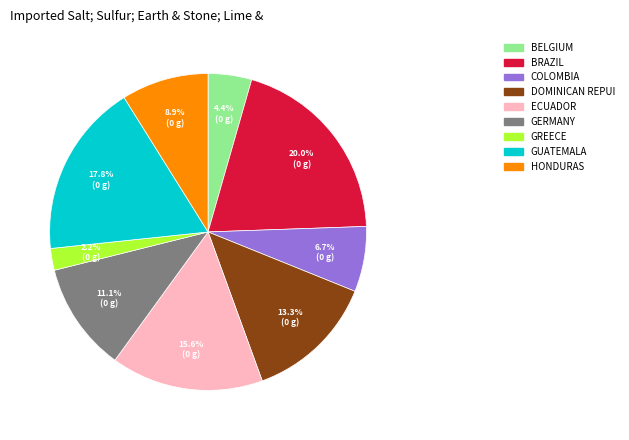

Does any single category account for the majority?

No